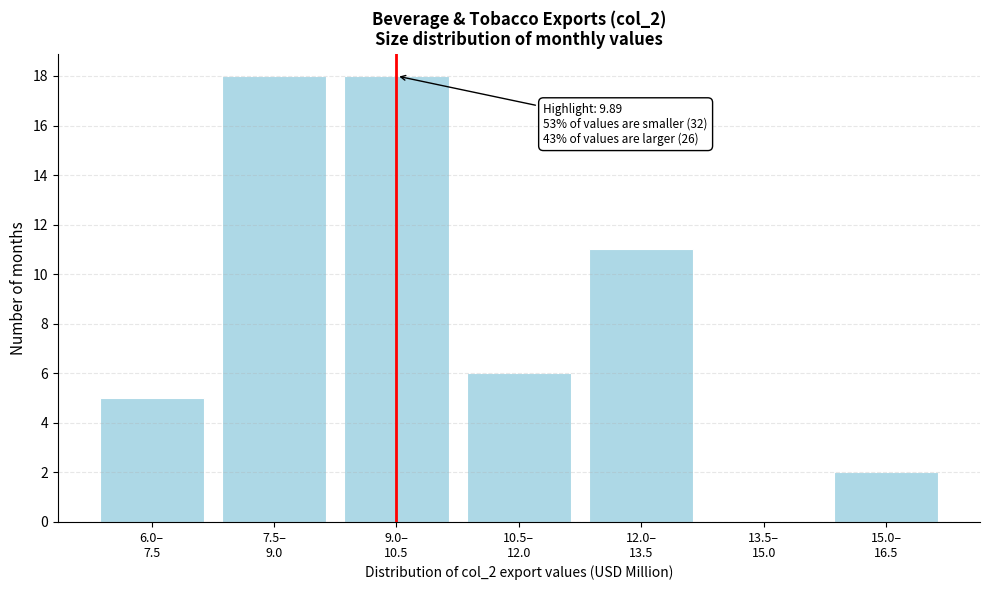

What is the greatest value displayed?

18